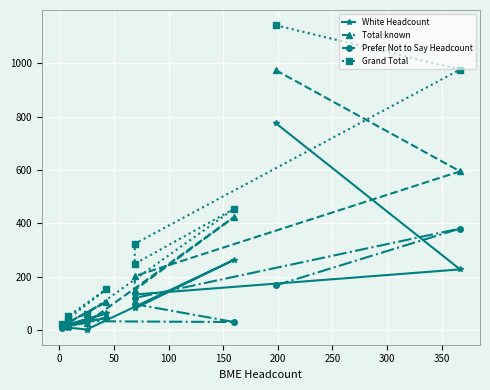

How many lines are shown in the chart?

4